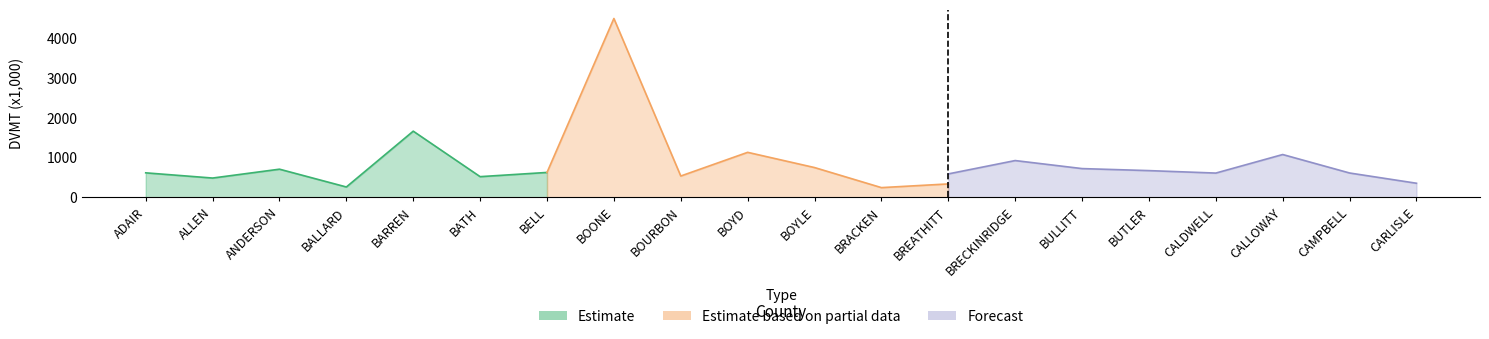

True or false: Estimate based on partial data and Estimate cross at least once.

False